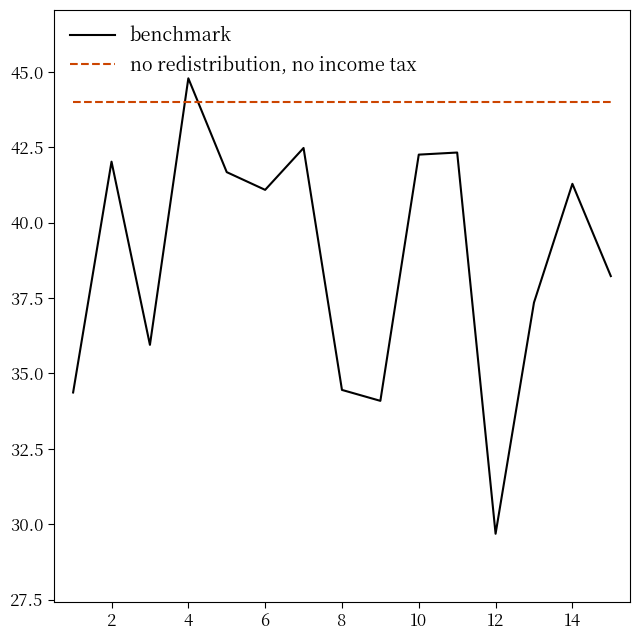

Which series has the largest range (max minus min)?

benchmark